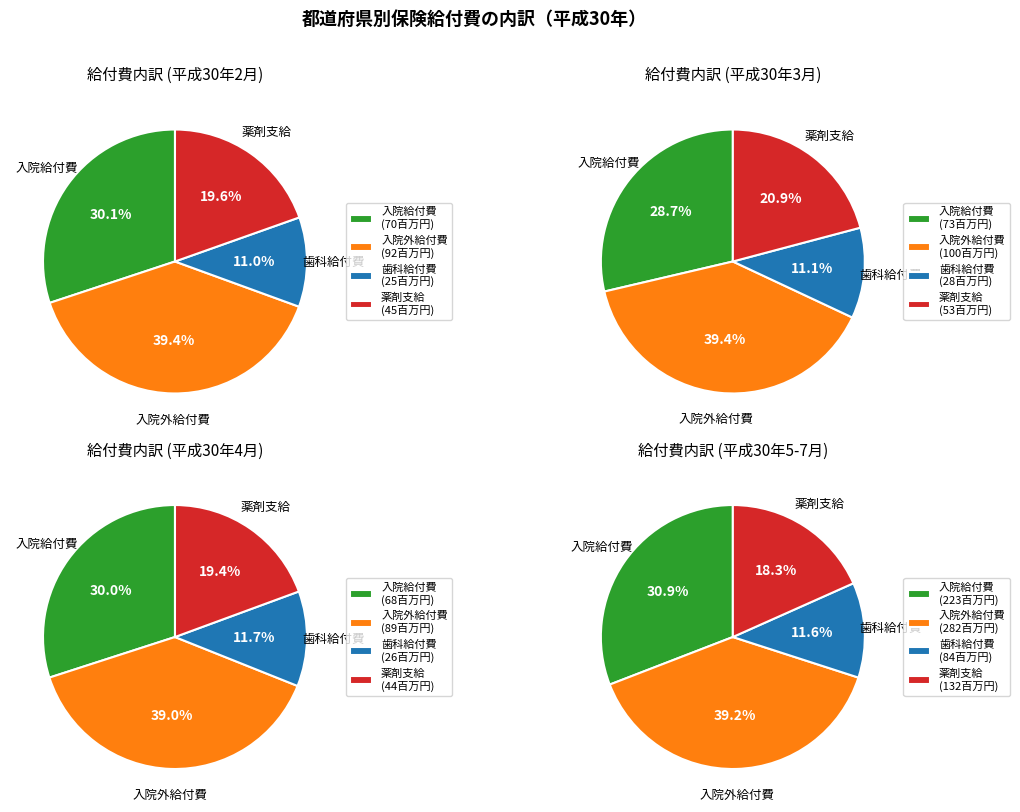

Which series has the widest spread of values?

入院外給付費